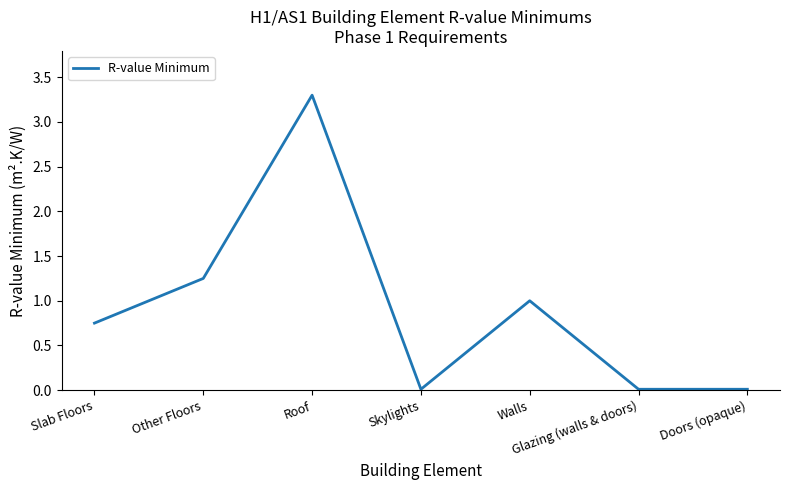

The chart shows a value of 1.0 at Walls. True or false?

True